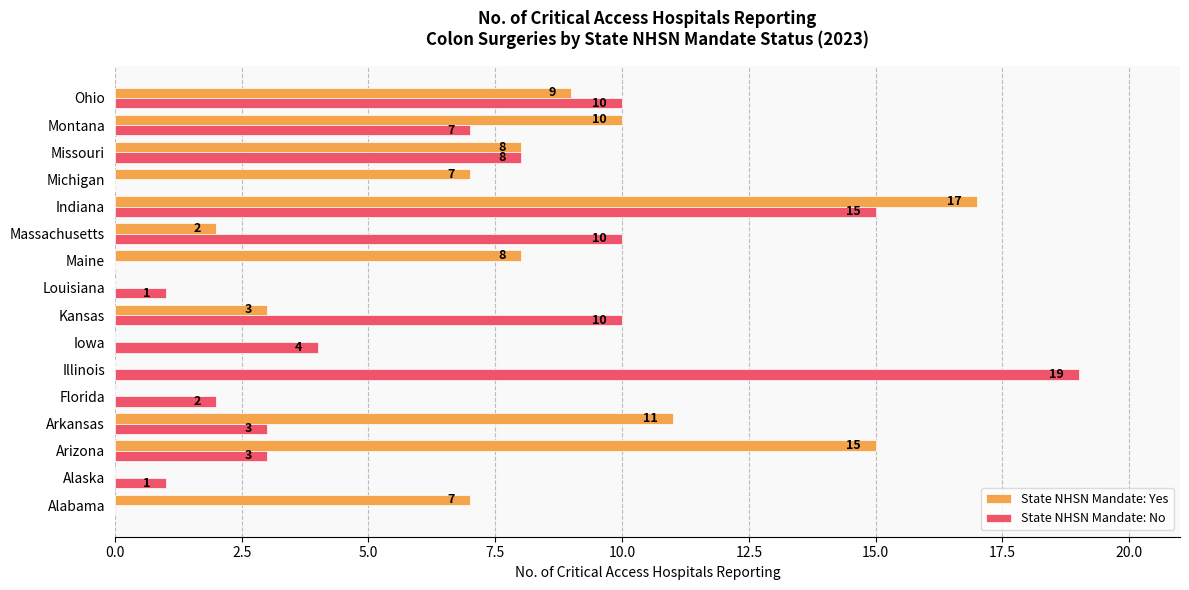

How many categories are shown in the chart?

16